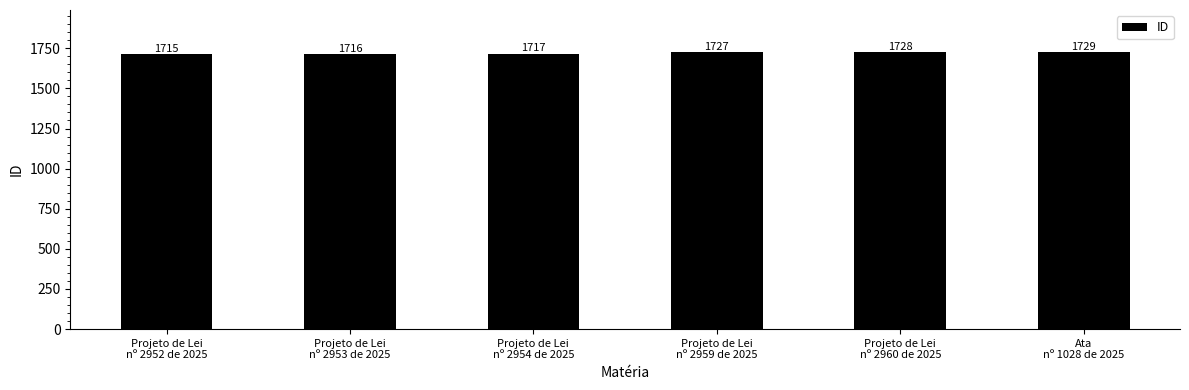

What is the label of the 2nd bar from the right?

Projeto de Lei
nº 2960 de 2025